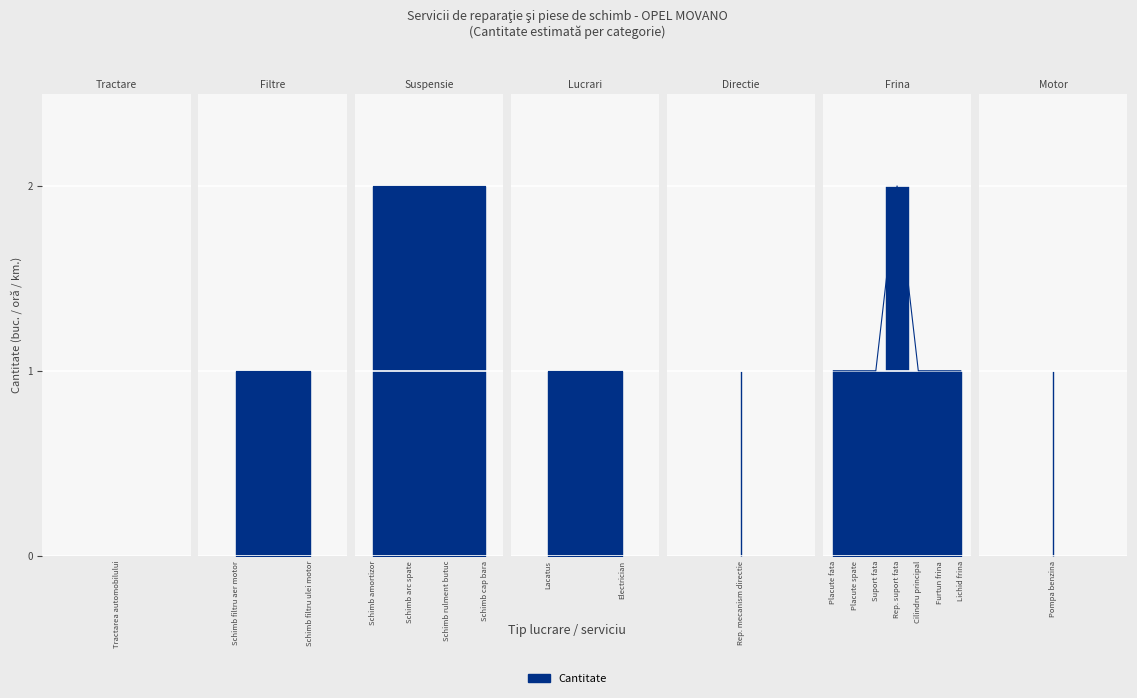

Read the value at 15.

1